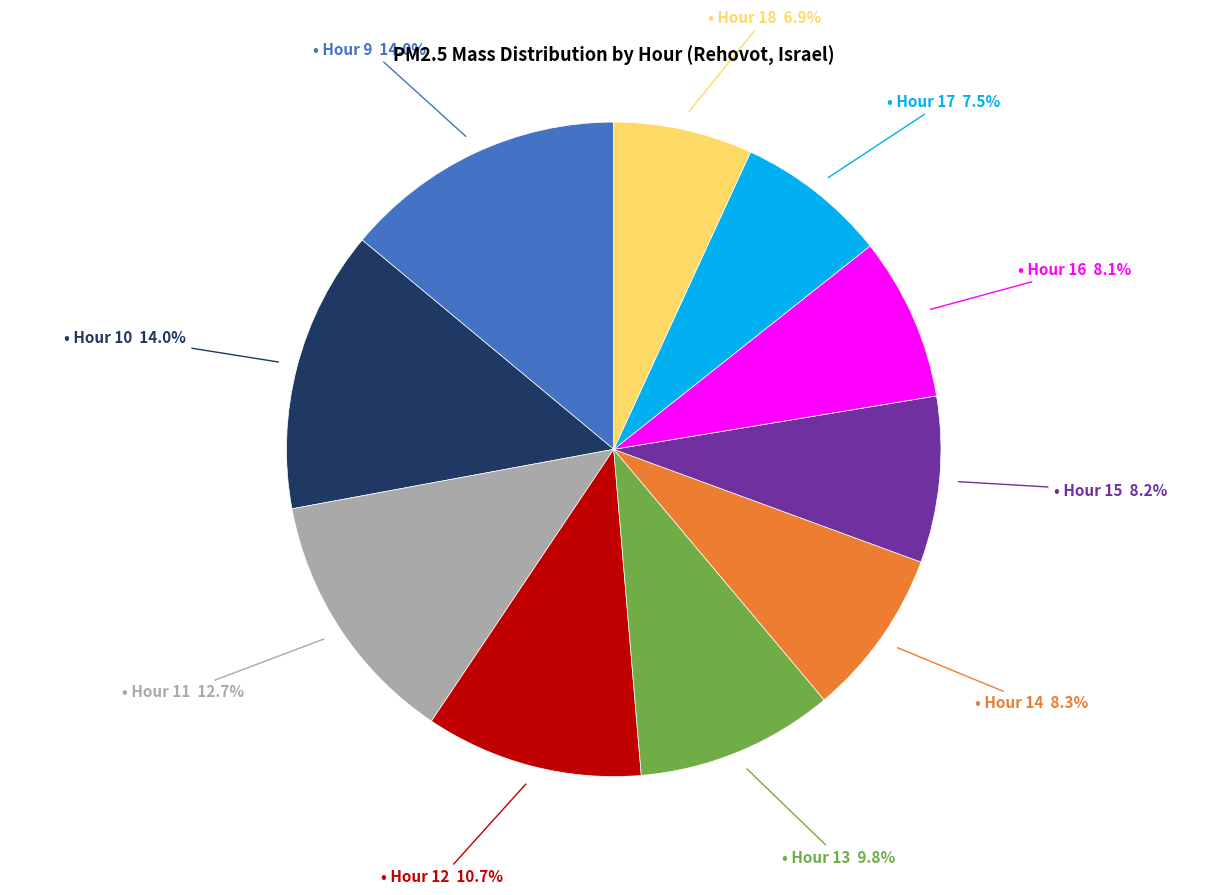

Does any single category account for the majority?

No